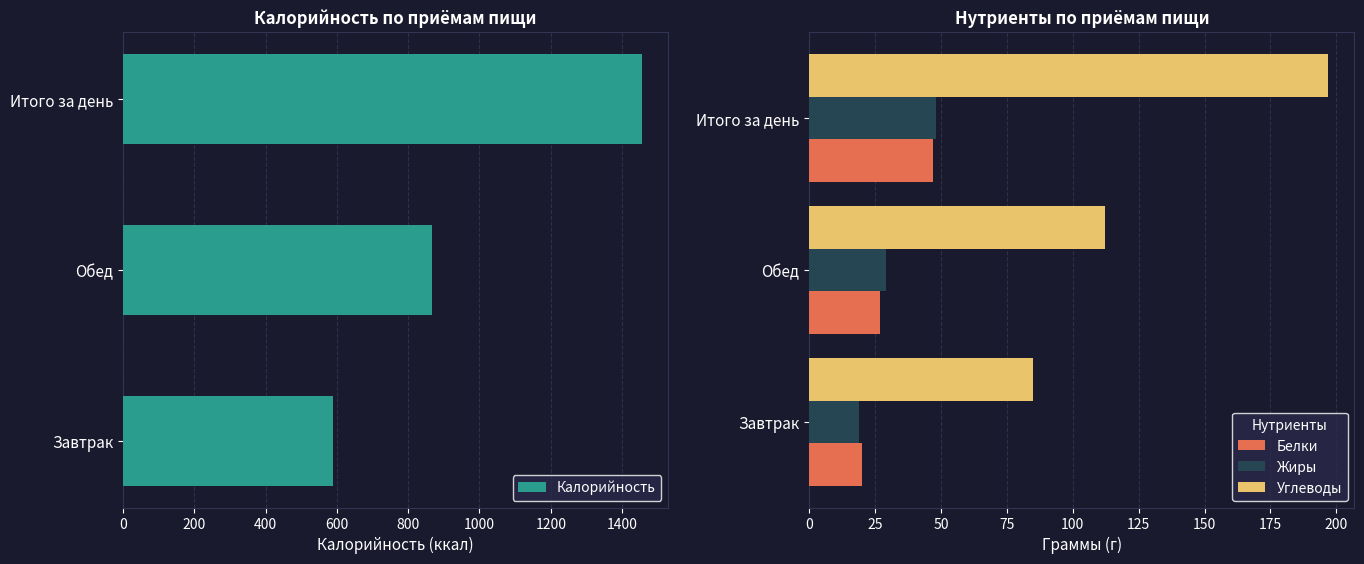

Is it true that Калорийность equals 1274 at Обед?

False